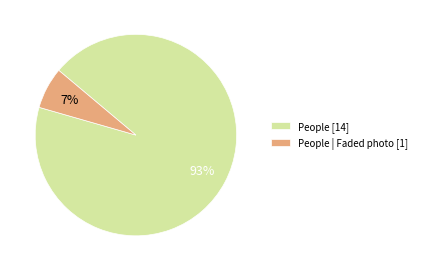

What percentage is the People [14] slice, to the nearest percent?

93%